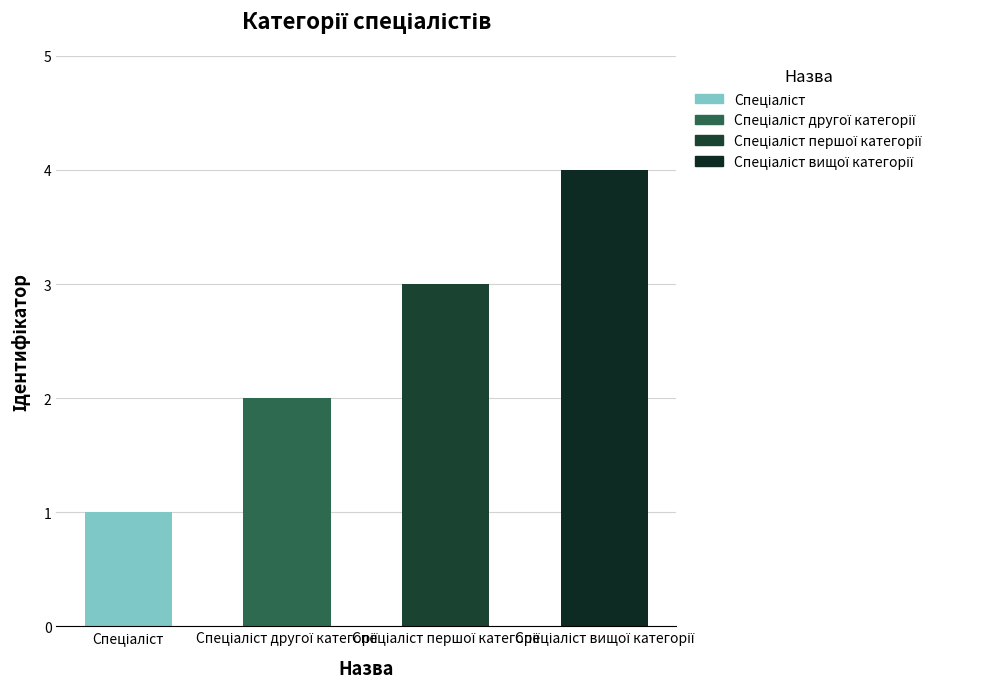

Rank the categories by value from highest to lowest.

Спеціаліст вищої категорії, Спеціаліст першої категорії, Спеціаліст другої категорії, Спеціаліст